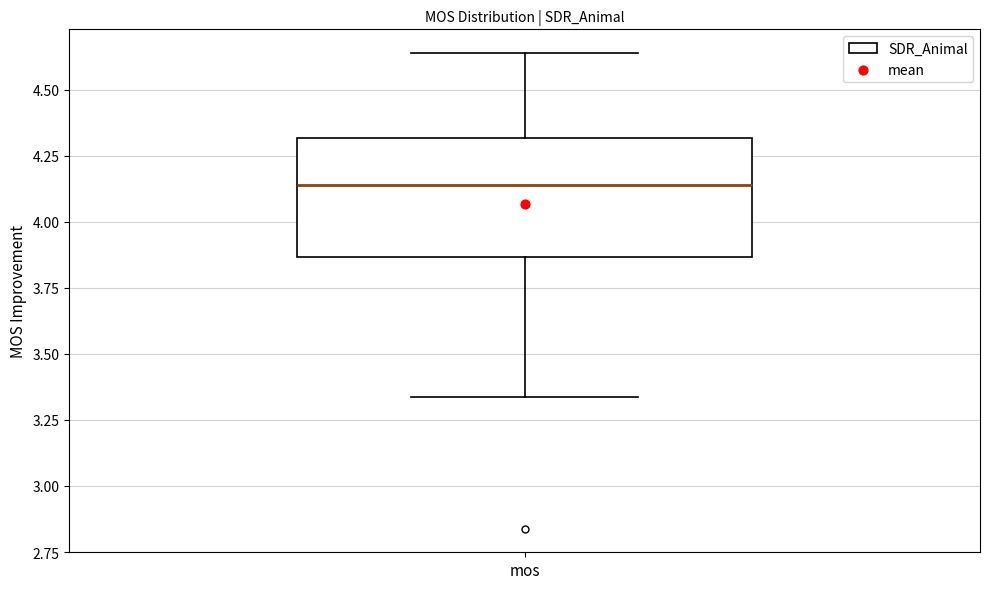

Where does the upper whisker of the box for mos end on the y-axis? The values are not printed on the chart, so give them approximately, as read against the axis.

4.65